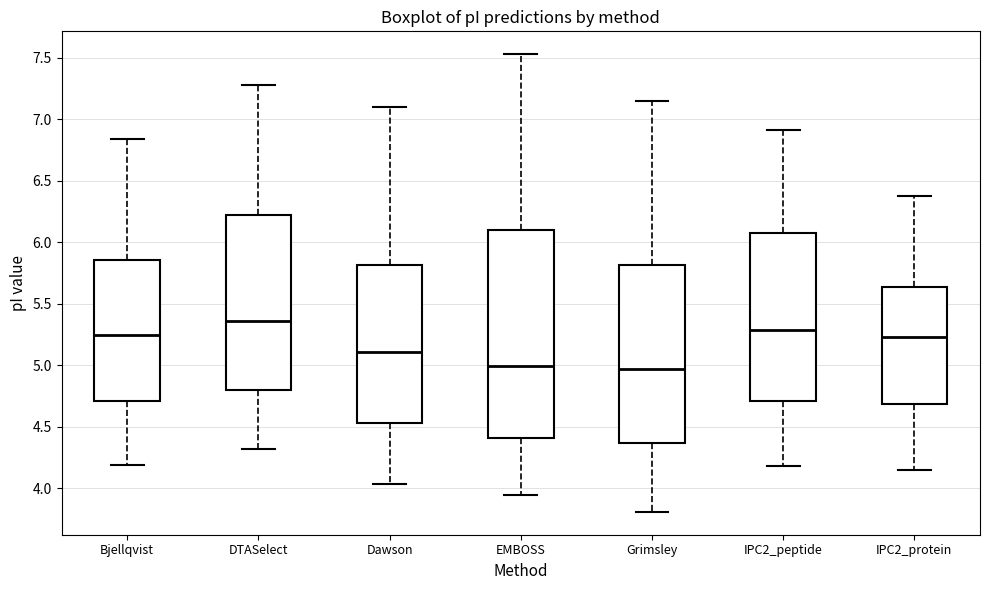

Reading left to right, transcribe this box plot: for each box, give where its median line is, the range the box spans, and where its two whiskers end, as read against the y-axis. The values are not printed on the chart, so give them approximately, as read against the axis.

Bjellqvist: median 5.25, box 4.70 to 5.85, whiskers 4.20 to 6.85
DTASelect: median 5.35, box 4.80 to 6.20, whiskers 4.30 to 7.30
Dawson: median 5.10, box 4.55 to 5.80, whiskers 4.05 to 7.10
EMBOSS: median 5.00, box 4.40 to 6.10, whiskers 3.95 to 7.55
Grimsley: median 4.95, box 4.35 to 5.80, whiskers 3.80 to 7.15
IPC2_peptide: median 5.30, box 4.70 to 6.05, whiskers 4.20 to 6.90
IPC2_protein: median 5.25, box 4.70 to 5.65, whiskers 4.15 to 6.40